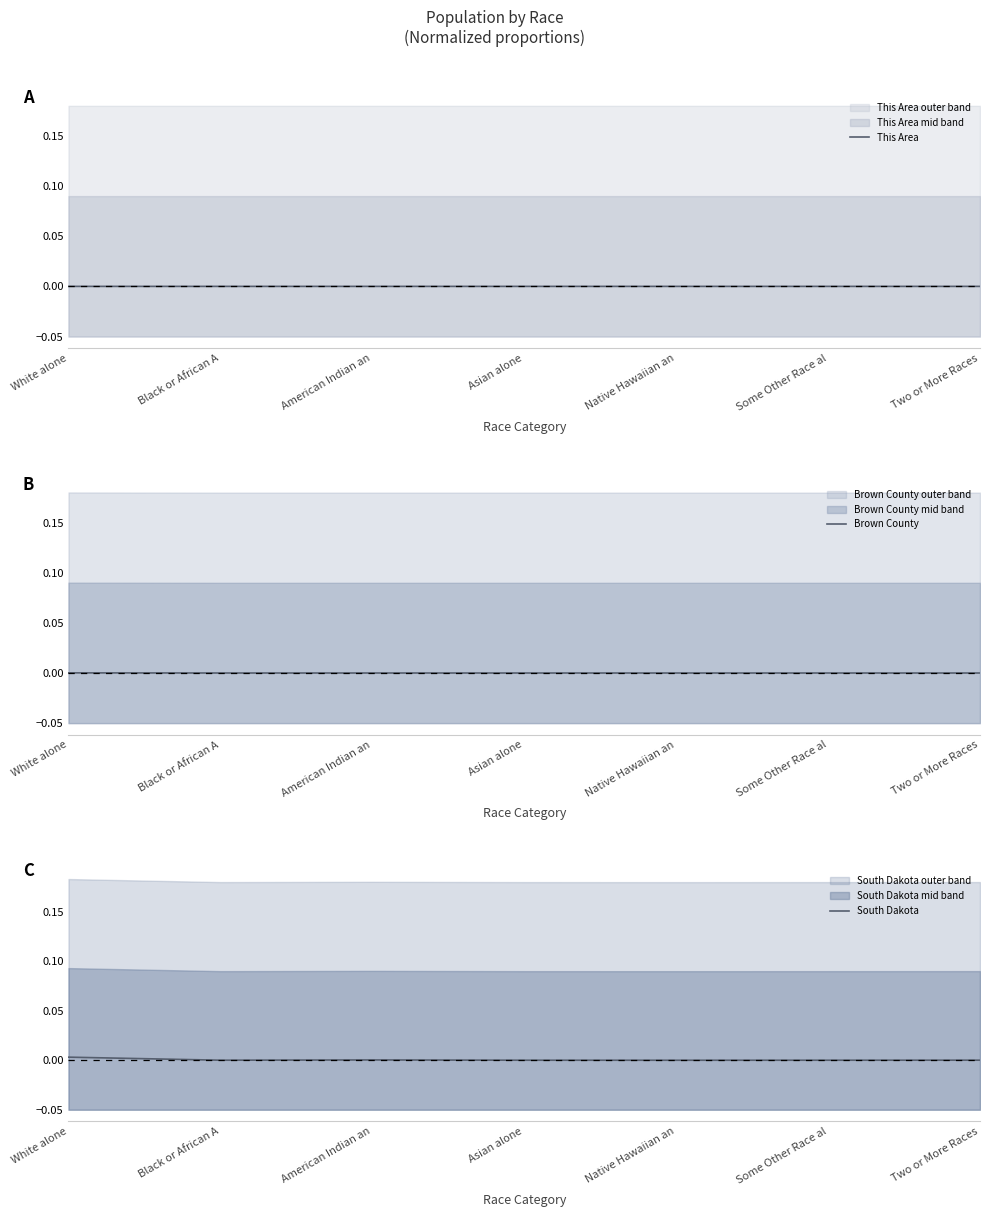

Which series has the widest spread of values?

South Dakota